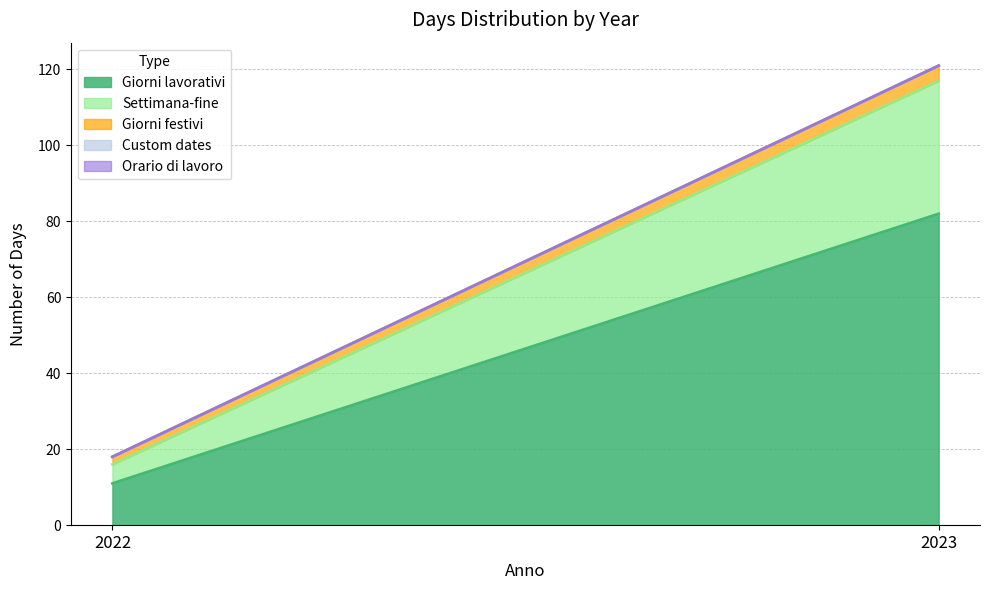

What is the value of the Giorni lavorativi point at the 1st from the left?

11